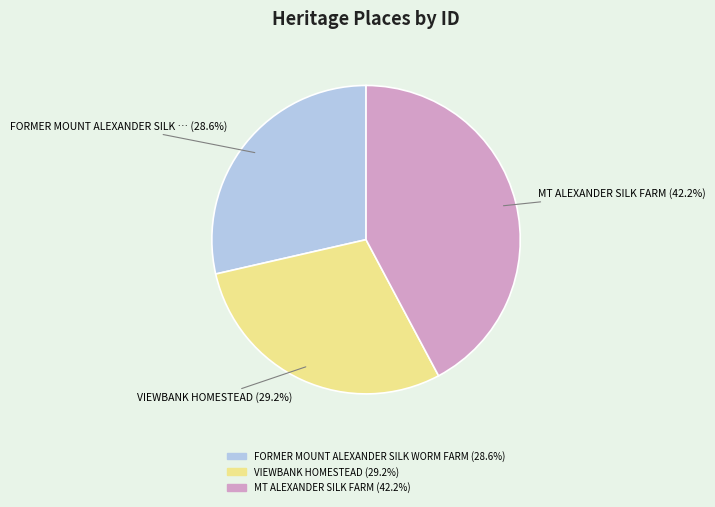

What percentage is the VIEWBANK HOMESTEAD slice, to the nearest percent?

29%